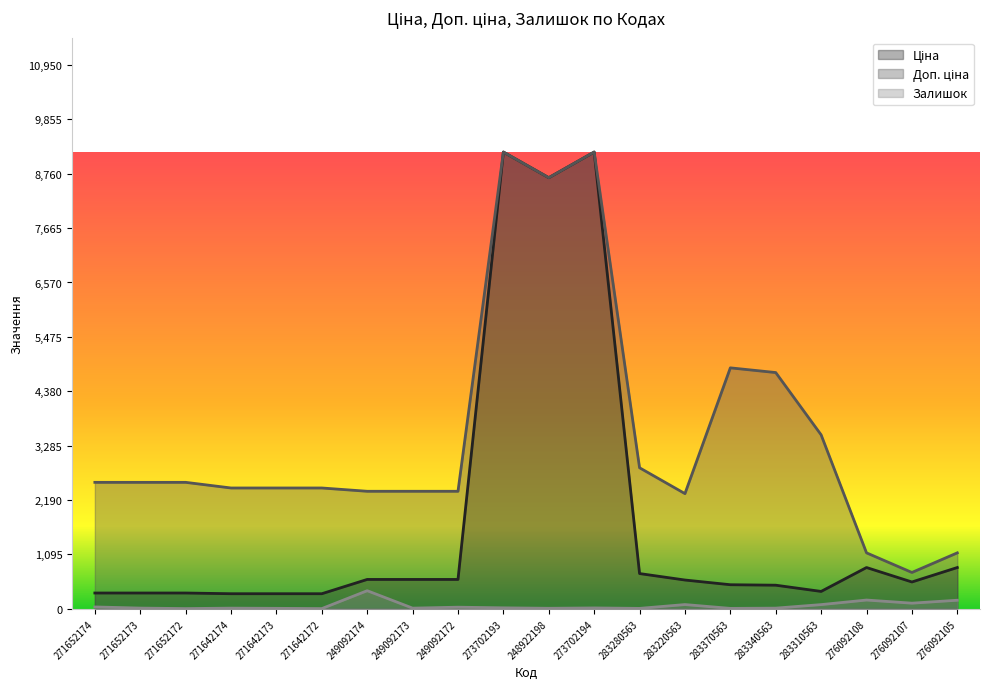

What is the average value of the Залишок series?

60.8